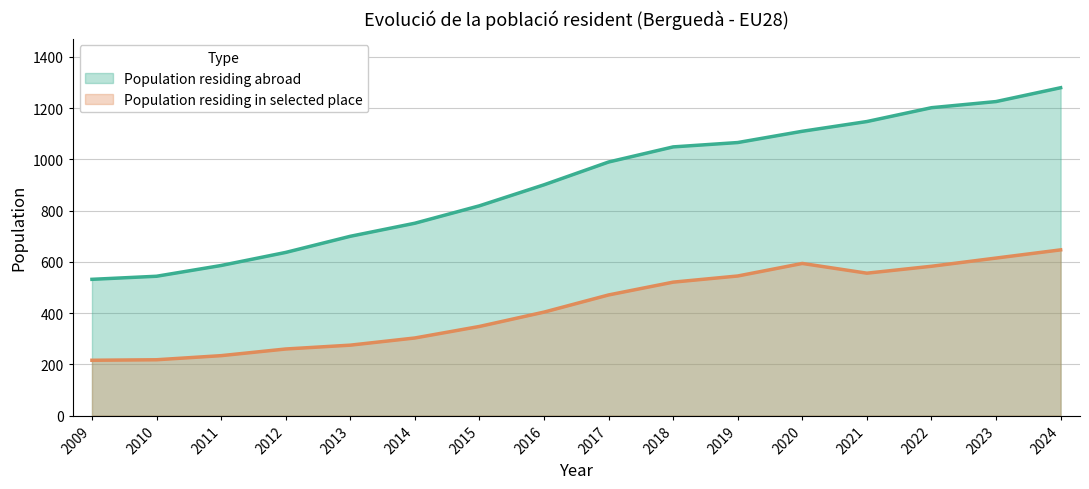

What is the spread (max minus min) of values at 2016?

497